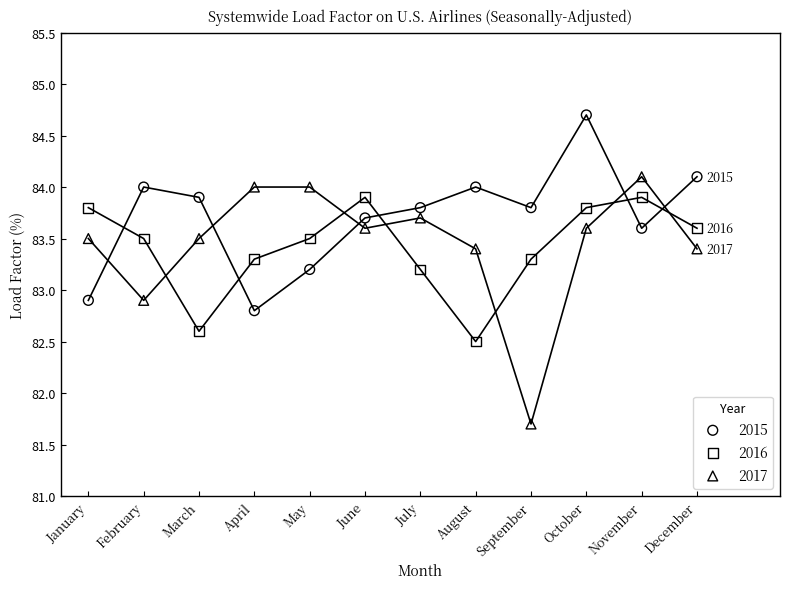

Which series has the widest spread of Y values?

2017